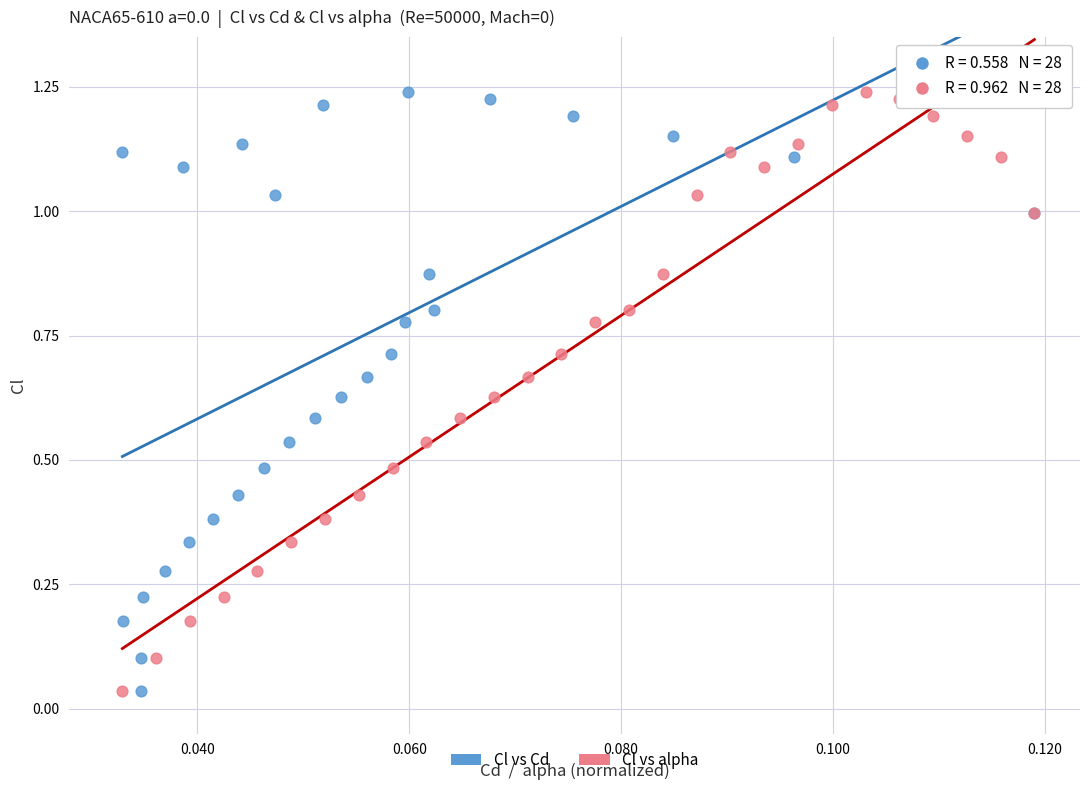

What are all the series names shown in the legend?

Cl vs Cd, Cl vs alpha